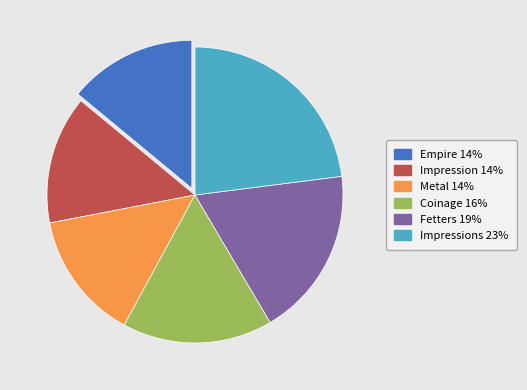

Is there any slice that represents more than half of the pie?

No